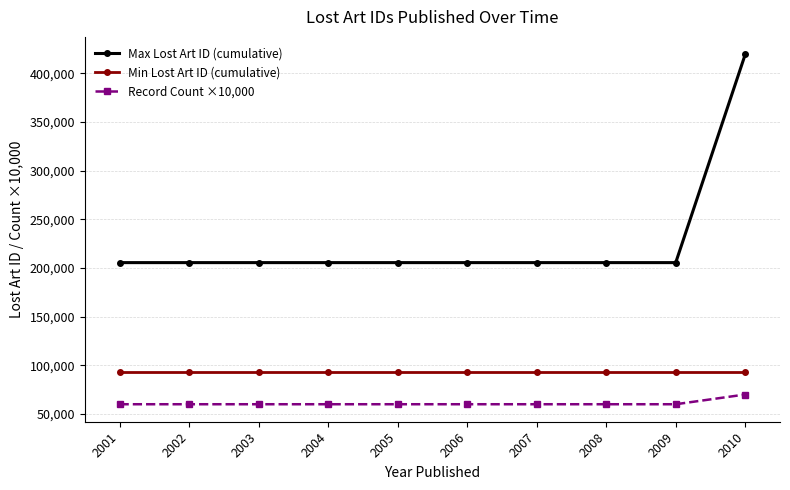

How many distinct data groups are displayed?

3